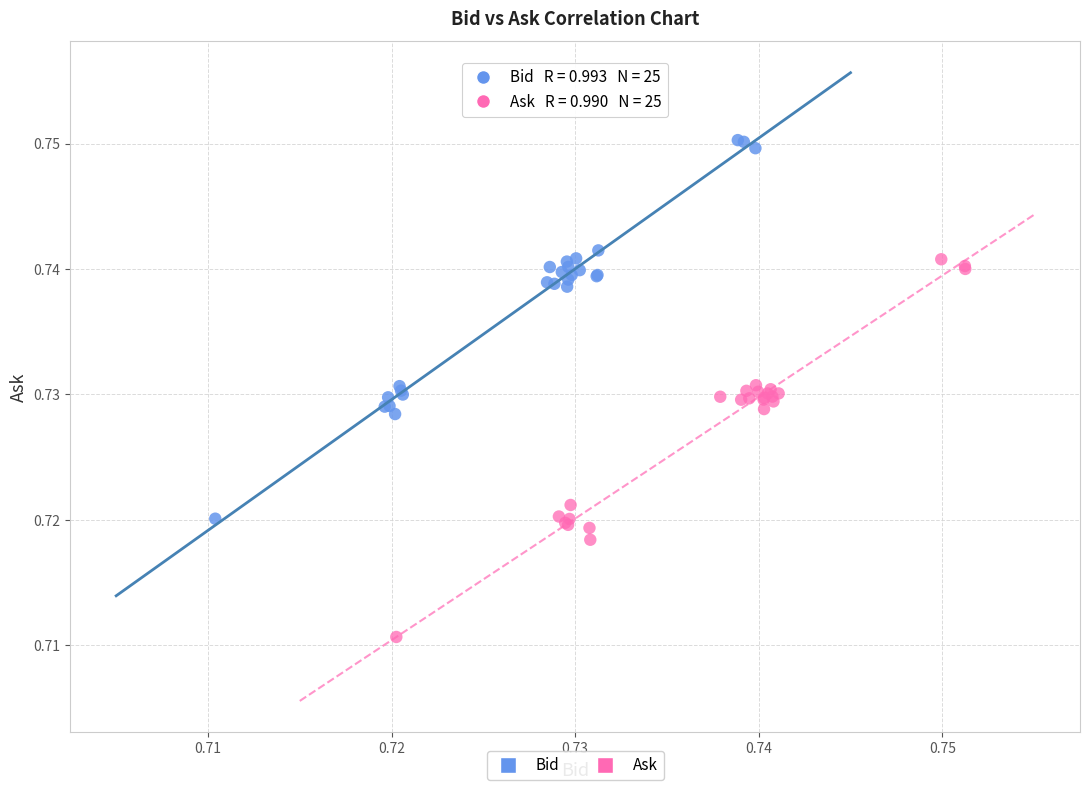

What are all the series names shown in the legend?

Bid, Ask